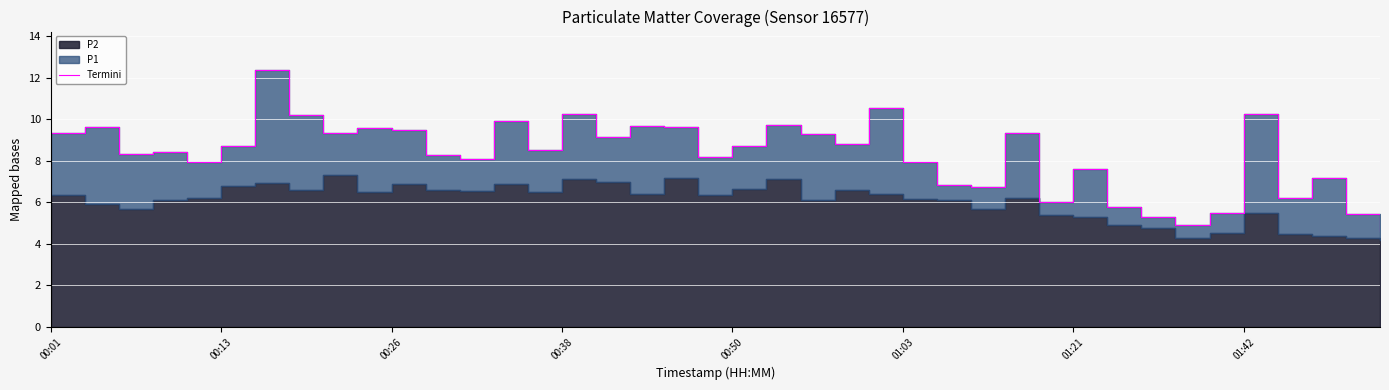

Is it true that the value at 26 is 6.8?

True